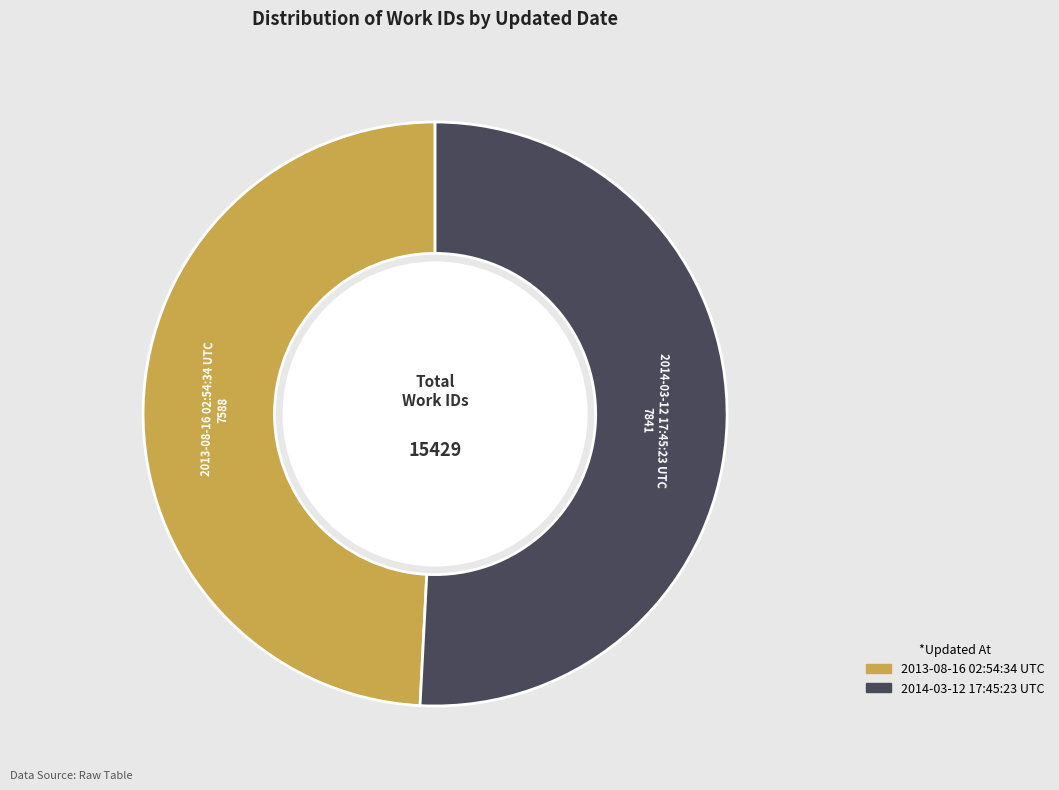

Which category has the biggest portion of the pie?

2014-03-12 17:45:23 UTC